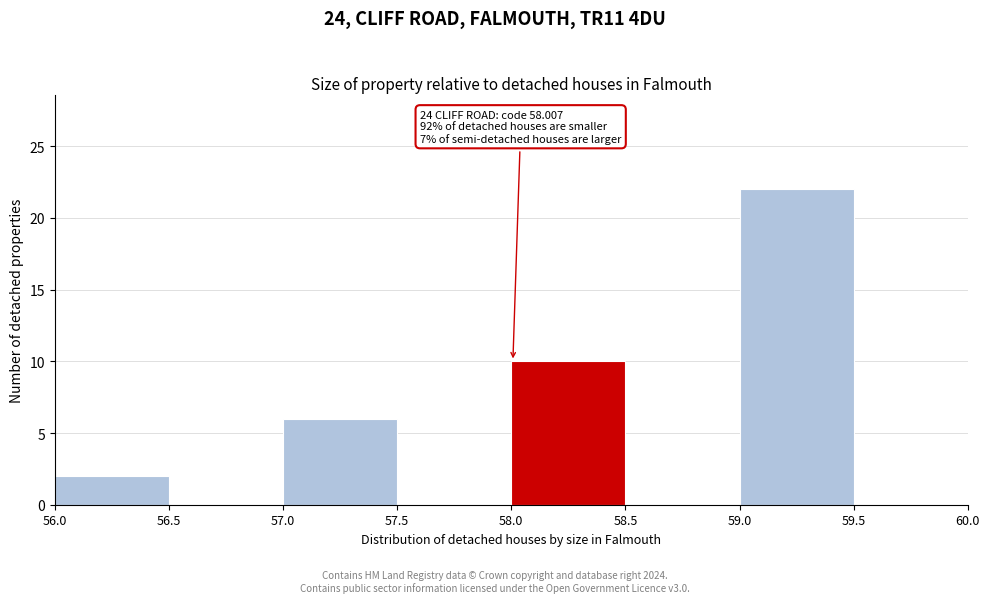

Which range on the x-axis has the tallest bar?

59.0 to 59.5